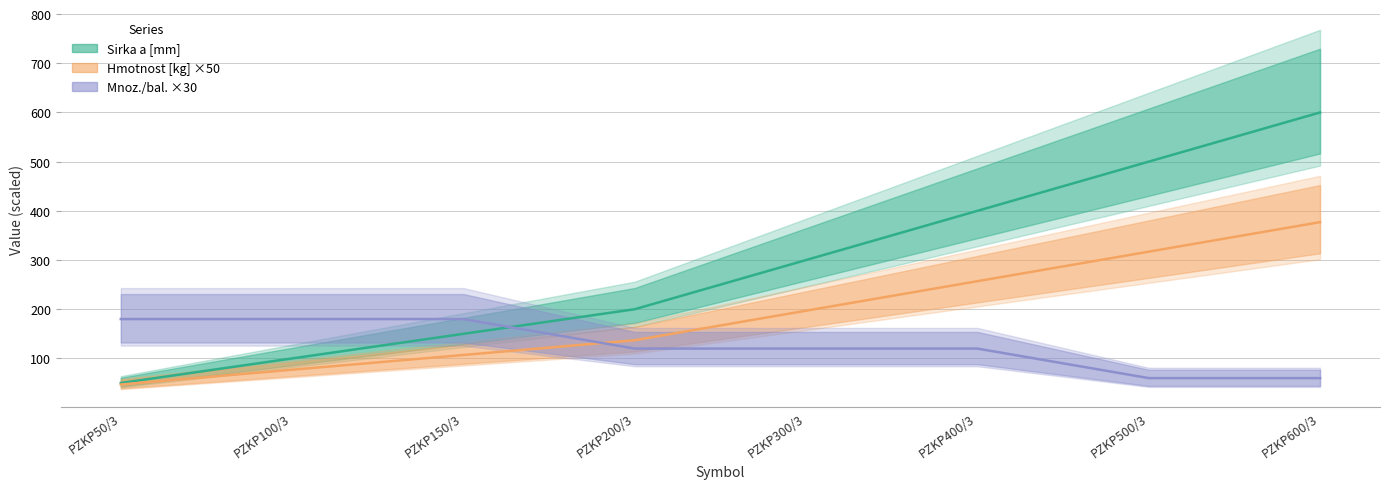

What position from the left is PZKP150/3?

3